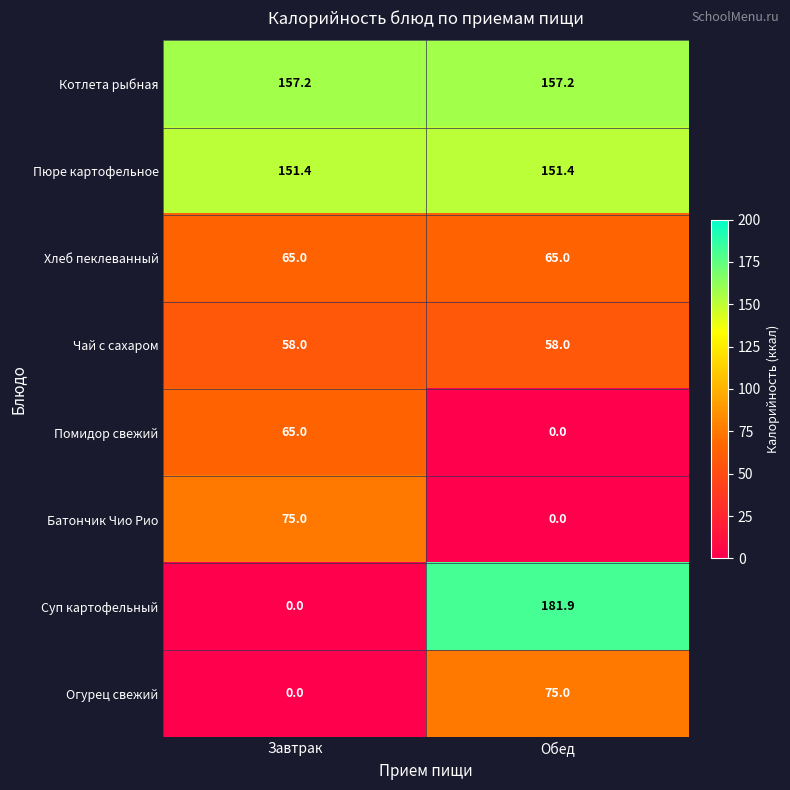

Which series has the largest range (max minus min)?

Суп картофельный